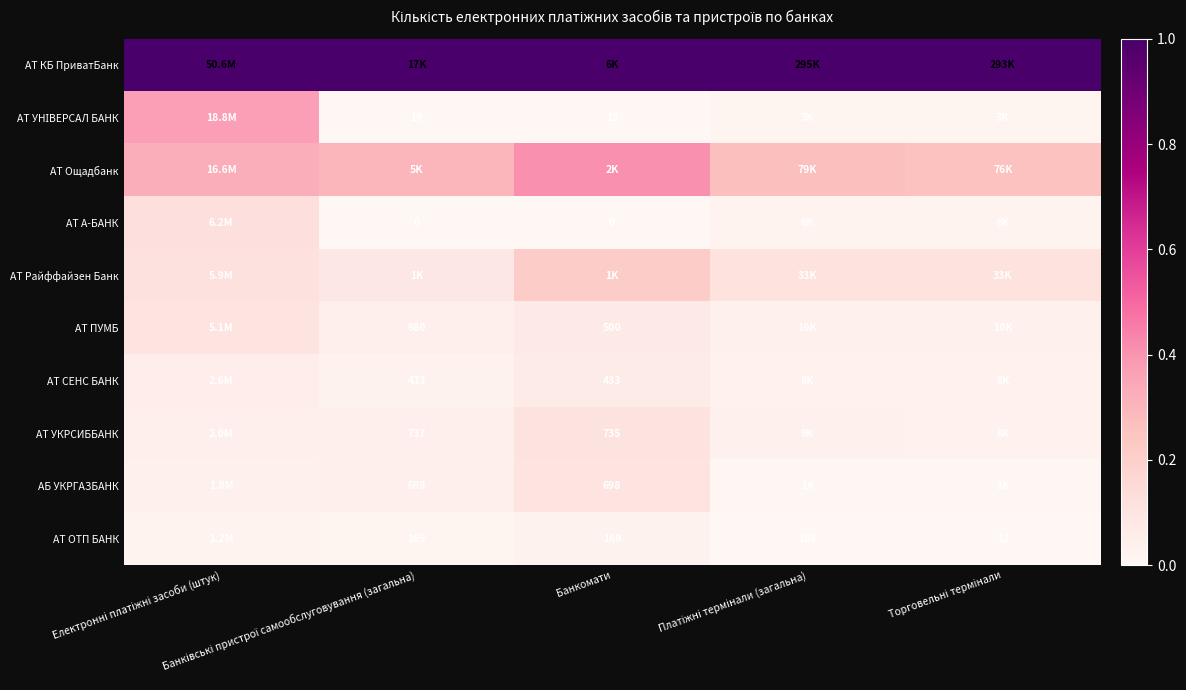

What is the difference between the highest and lowest values at Торговельні термінали?

1.0